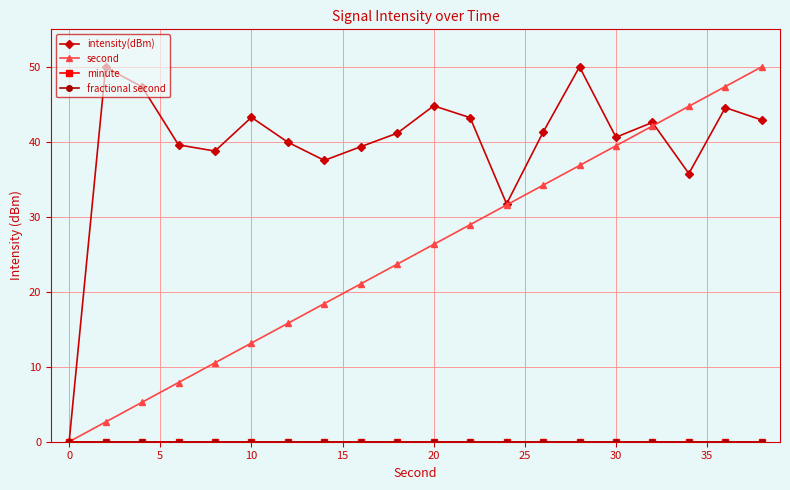

Is this an area chart (filled region under the line)?

No